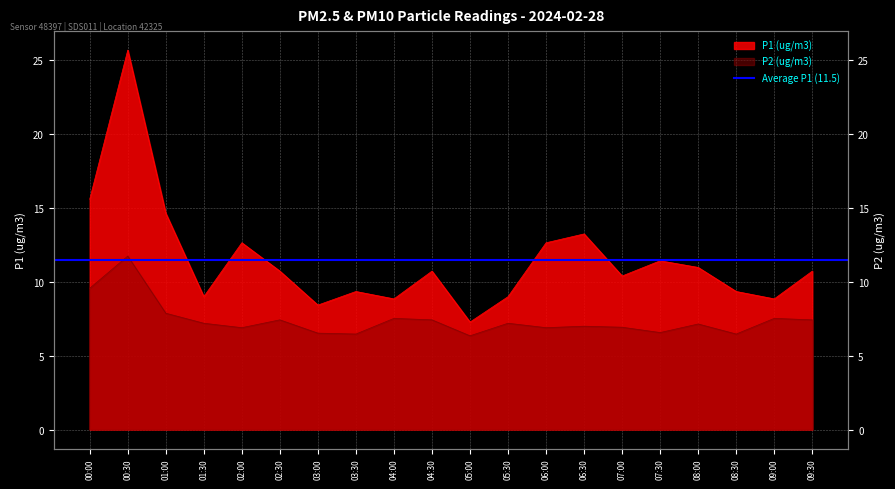

True or false: P2 and P1 intersect in this chart.

False